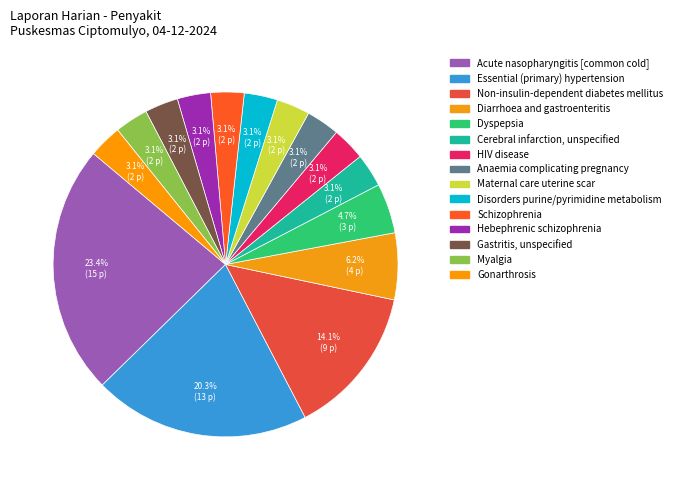

Is it true that Maternal care uterine scar is 3% of the pie?

True